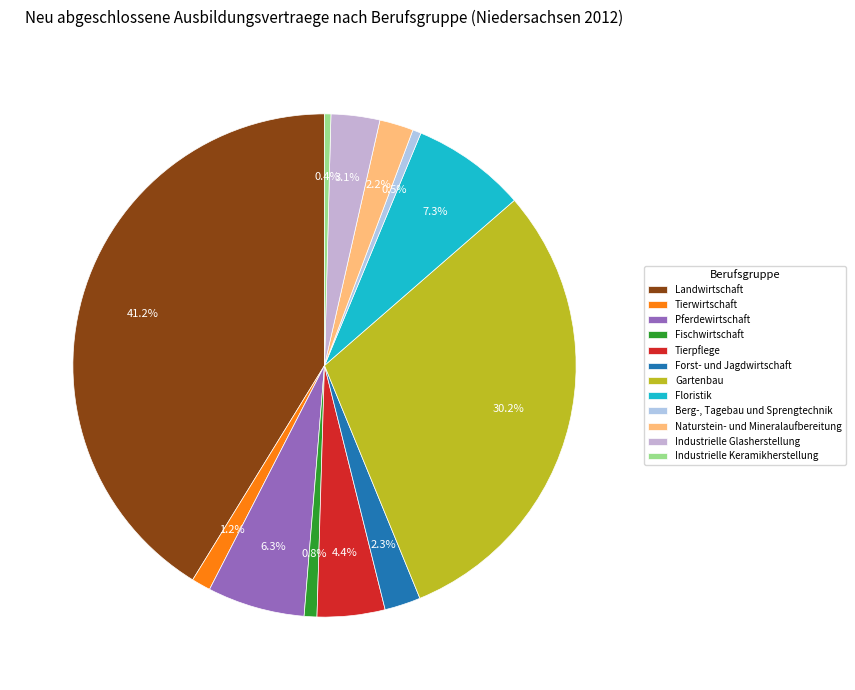

Is there a majority slice in this chart?

No